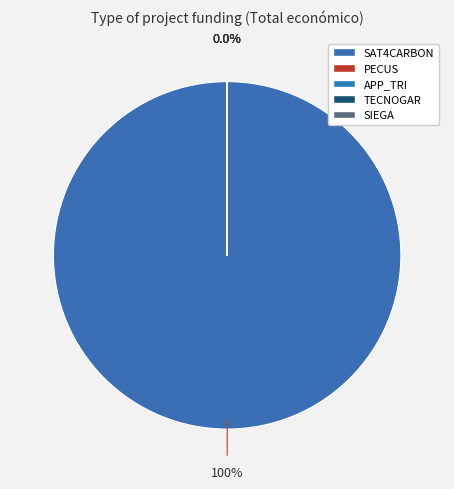

To the nearest percent, what is the average slice percentage?

20%